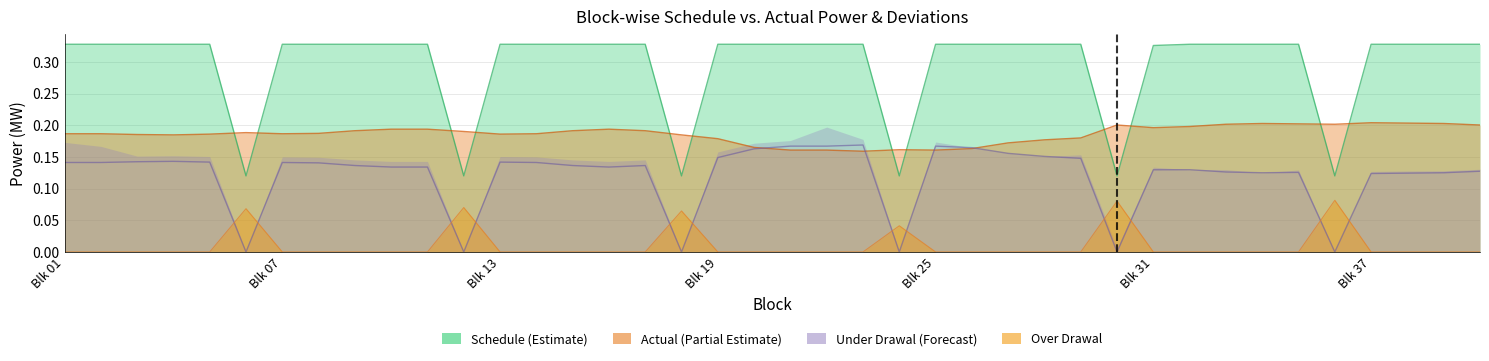

What is the approximate value of Schedule at Blk 01?

0.3